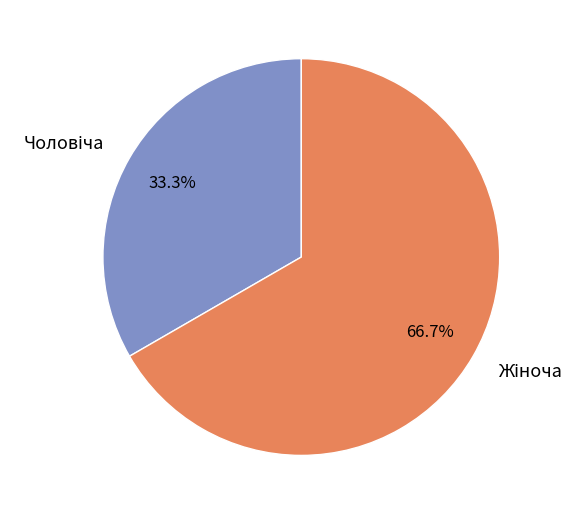

Does any single category account for the majority?

Yes